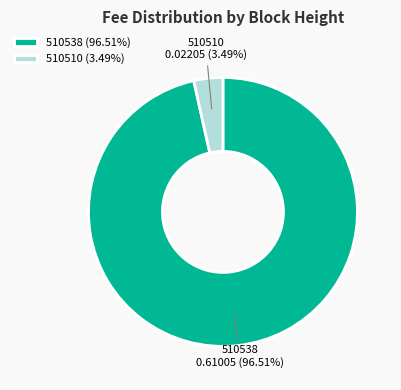

How many segments does this pie chart have?

2